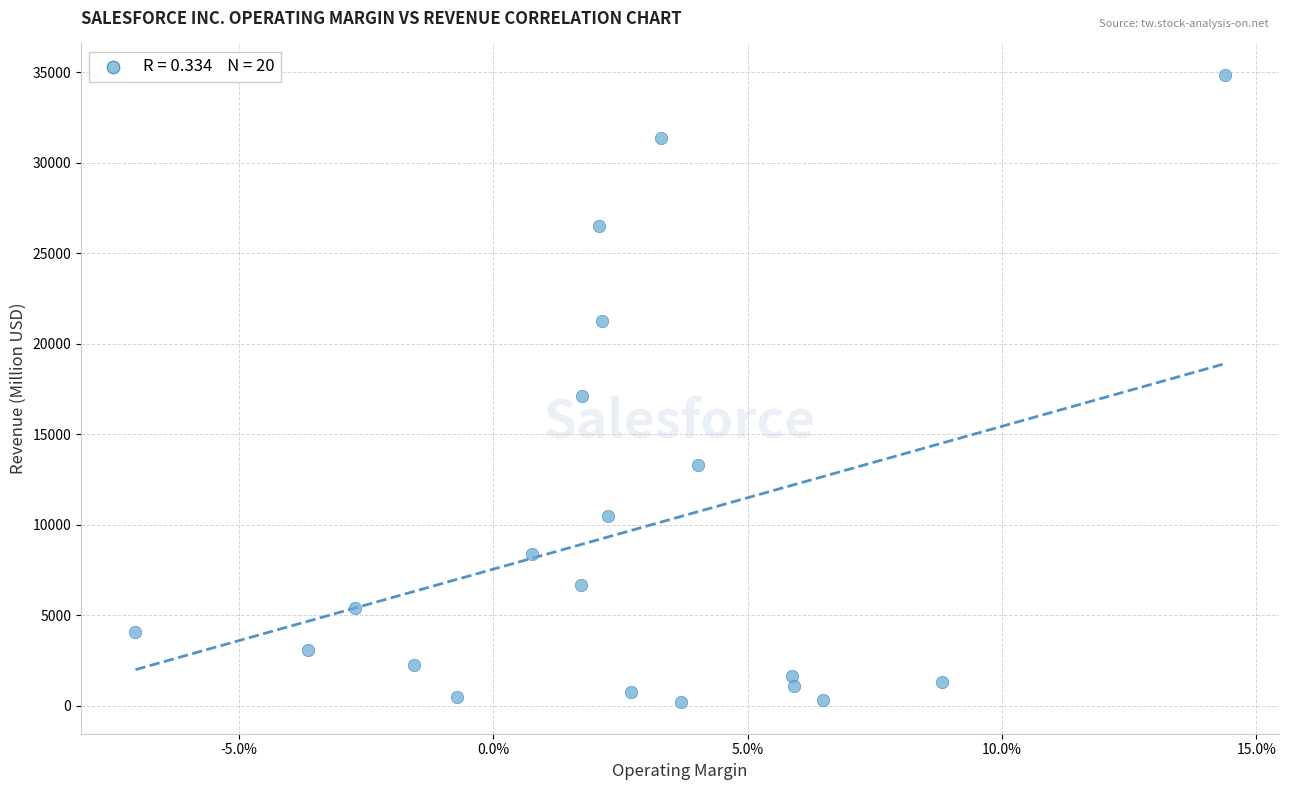

What Y value in the scatter plot is closest to 17516?

17098